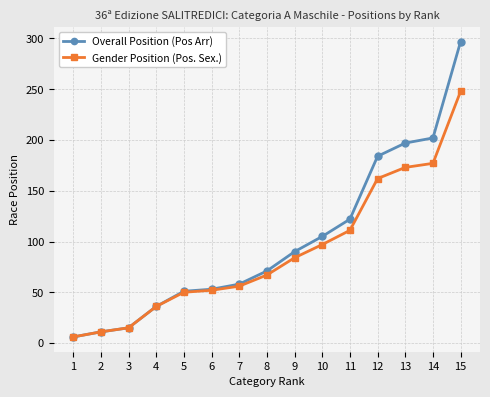

Reading right to left, what are all the values shown in this chart?

Overall Position (Pos Arr): 297	202	197	184	122	105	90	71	58	53	51	36	15	11	6
Gender Position (Pos. Sex.): 248	177	173	162	111	97	84	67	56	52	50	36	15	11	6